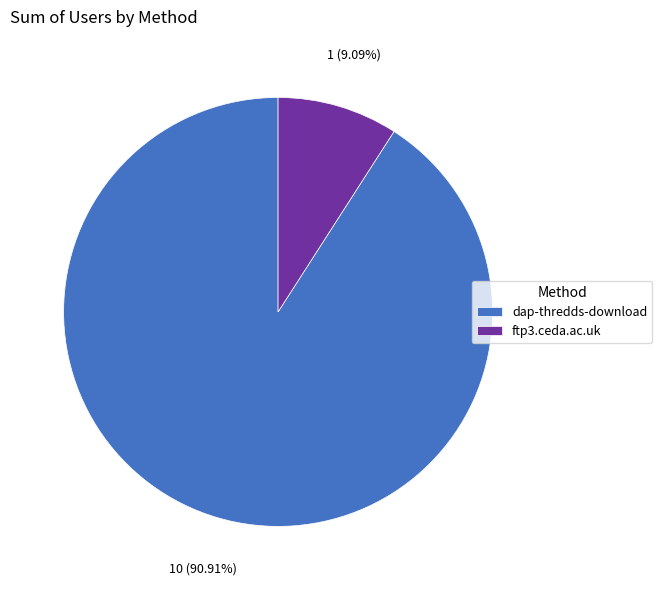

Is dap-thredds-download the majority of the pie?

Yes